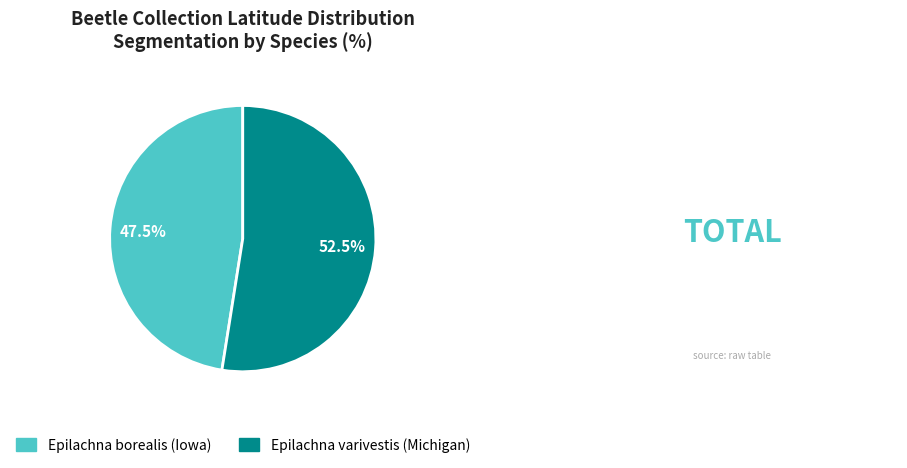

Is it true that Epilachna varivestis (Michigan) is 64% of the pie?

False